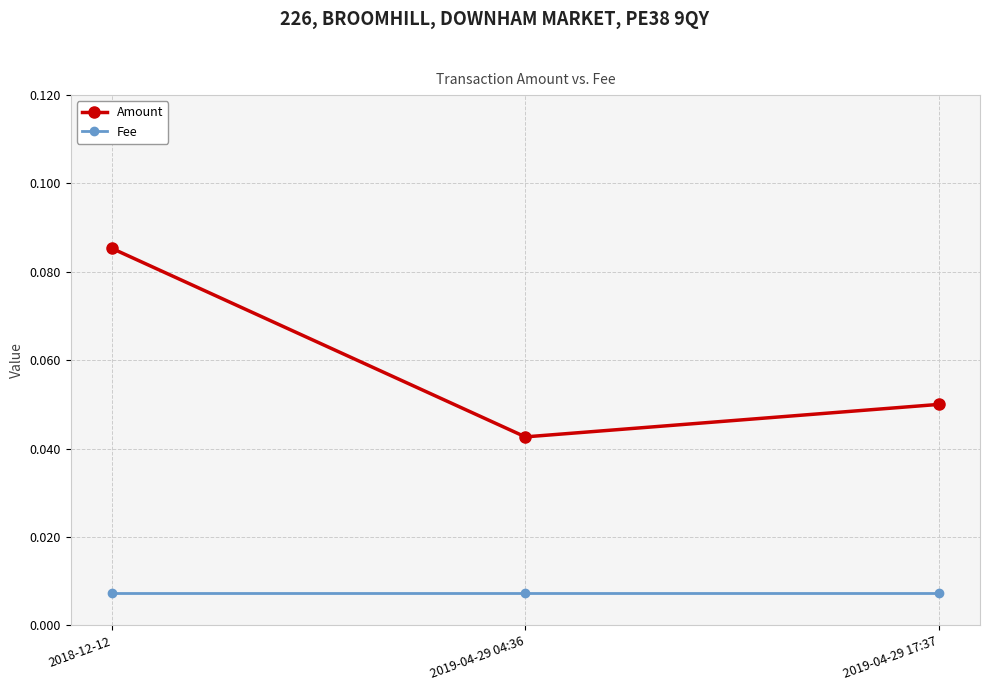

At which category is the sum across all series the highest?

2018-12-12